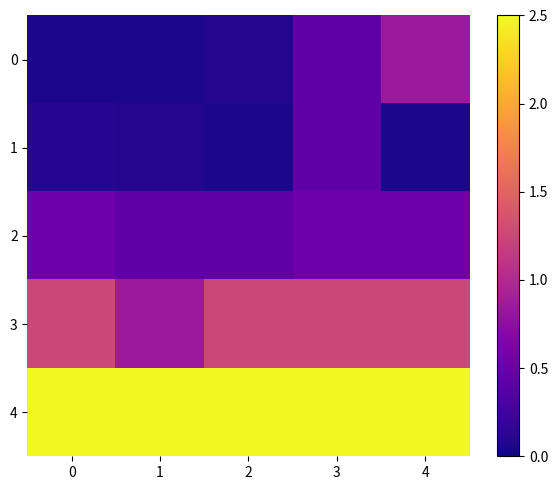

Which has a higher value, 1 or 4?

4